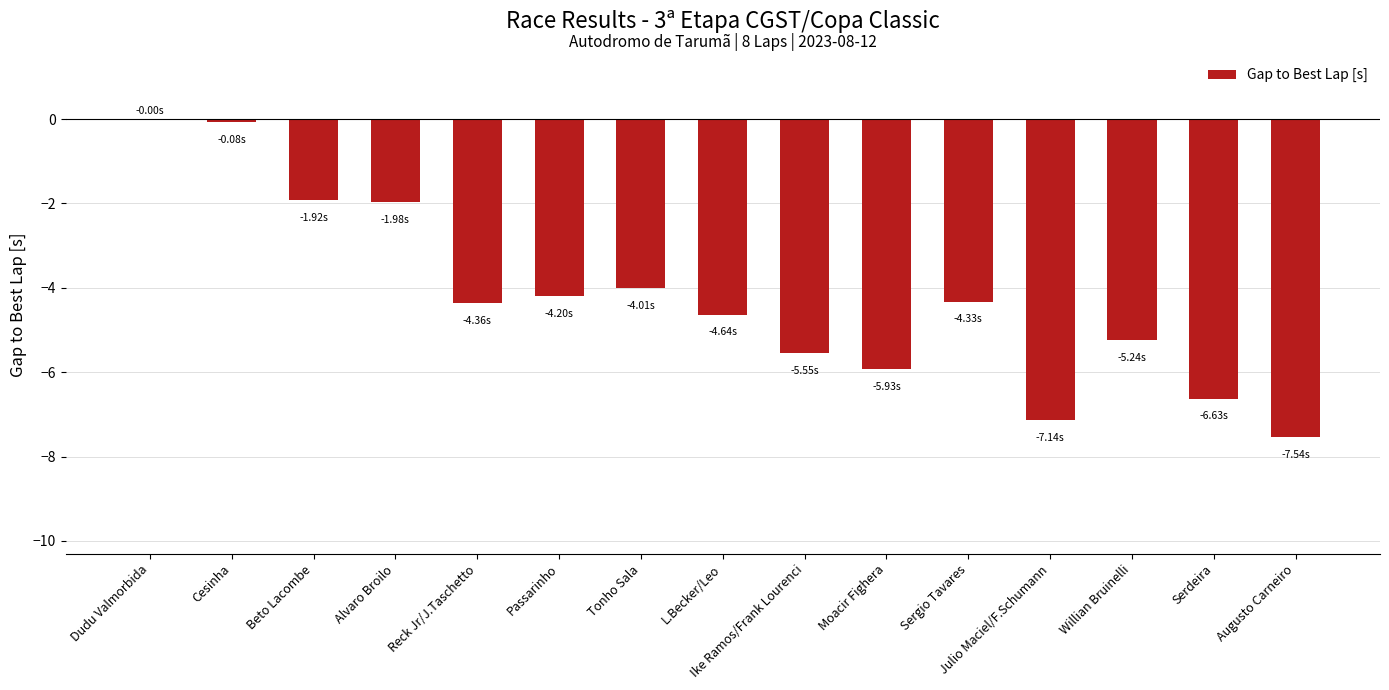

What is the change in value from Dudu Valmorbida to Tonho Sala?

-4.0